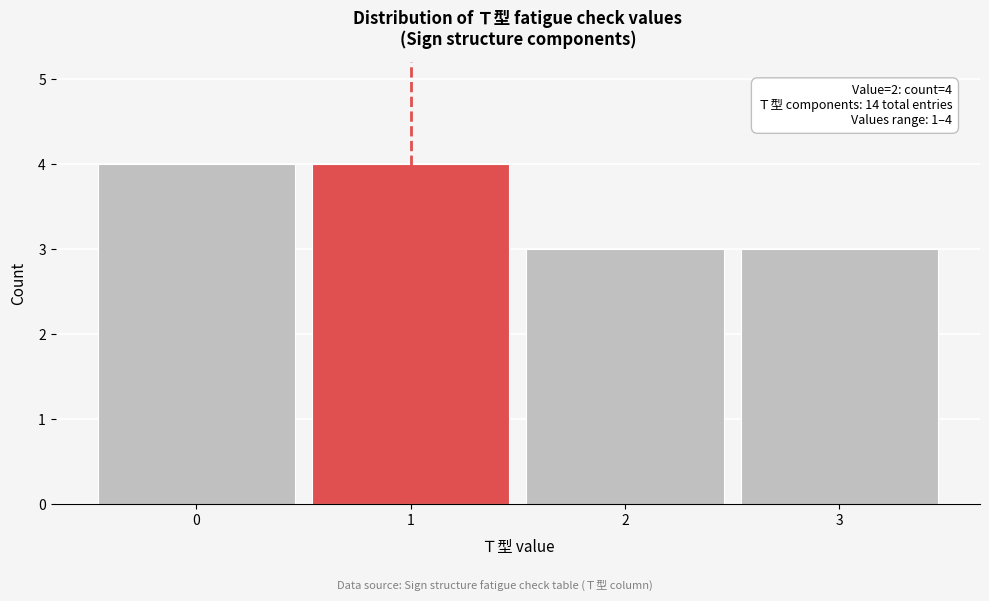

Reading right to left, transcribe all the data shown in this chart.

3=3	2=3	1=4	0=4